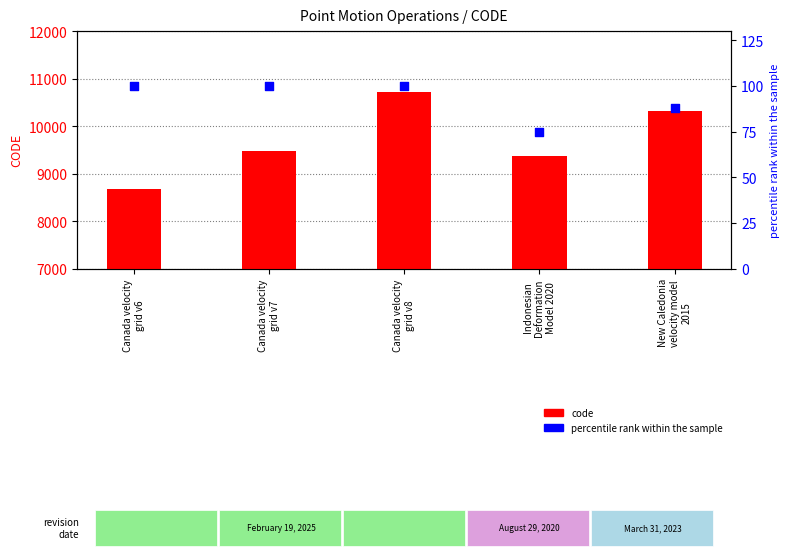

At how many categories does at least one series exceed 9625?

2